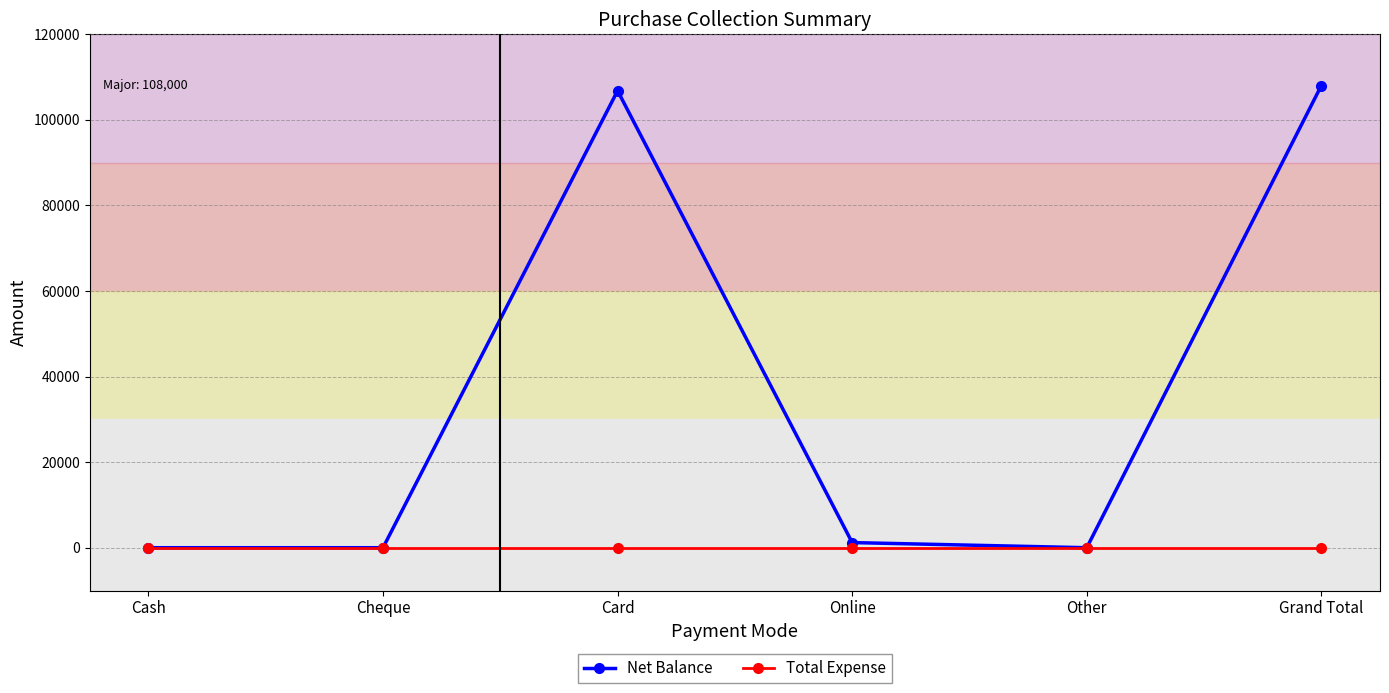

Which series has the largest range (max minus min)?

Net Balance